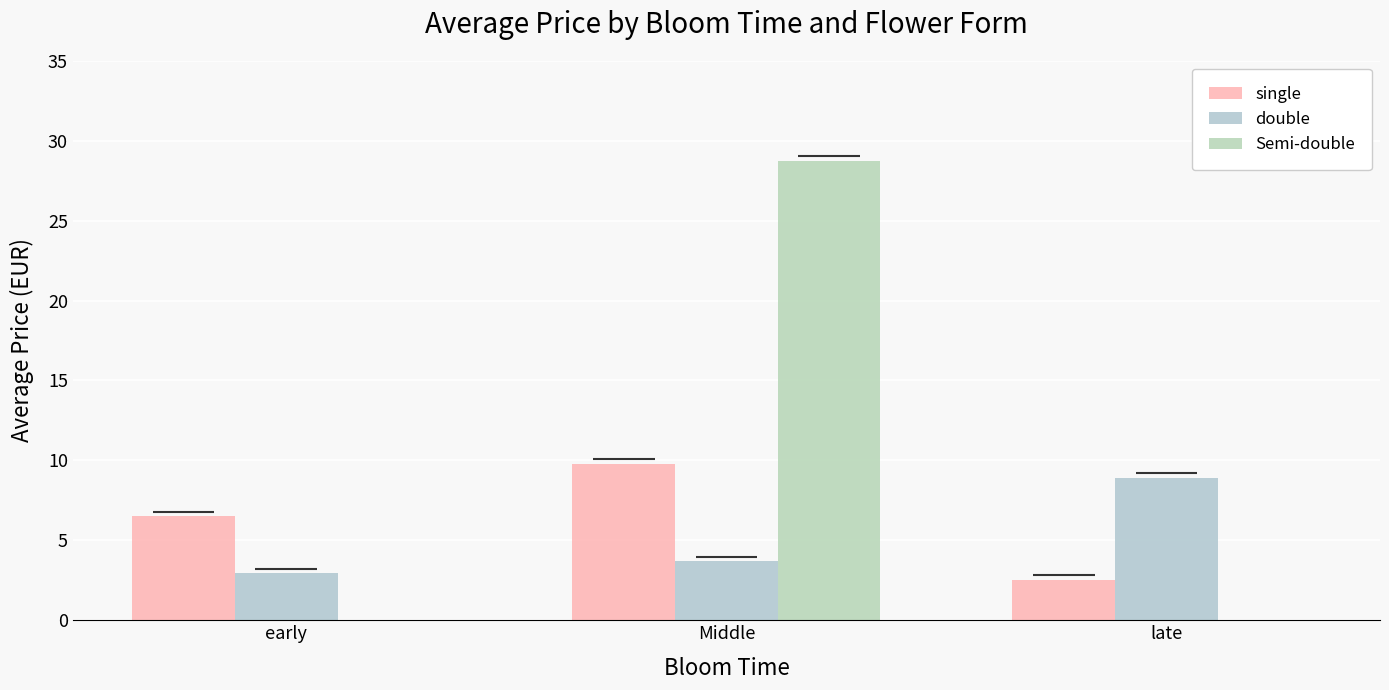

True or false: double has a value of 8.9 at late.

True